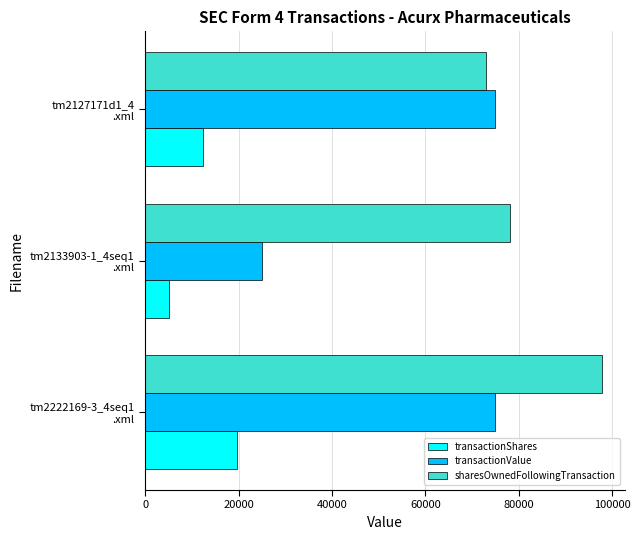

Count the number of data series in this chart.

3